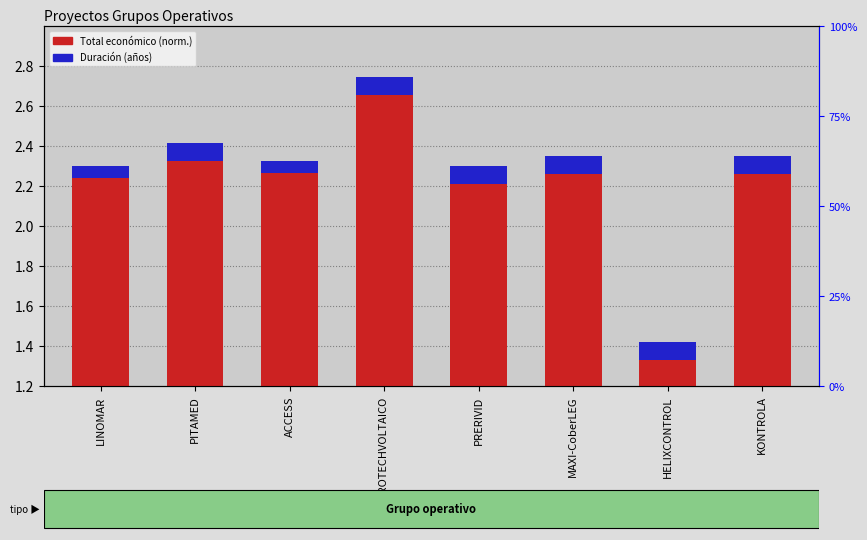

What is the sum of all Total económico (norm.) values?

17.5